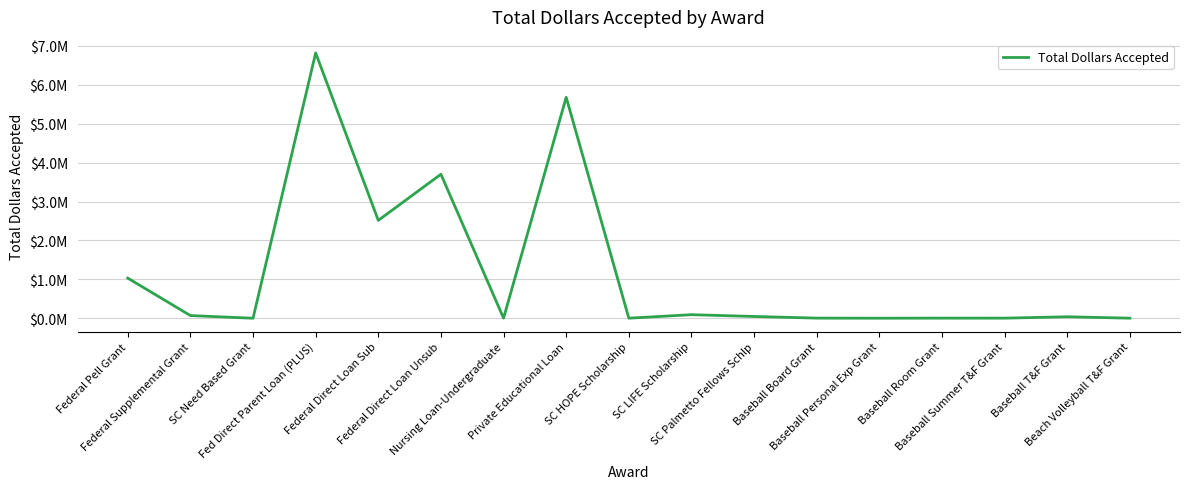

Is this an area chart (filled region under the line)?

No